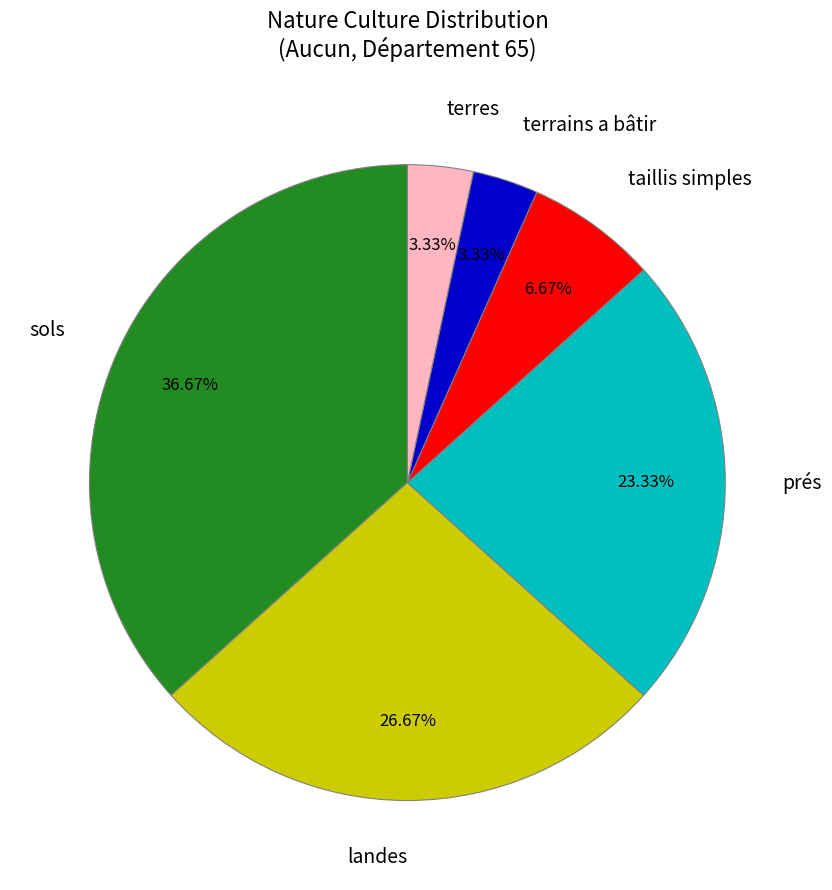

Is there any slice that represents more than half of the pie?

No